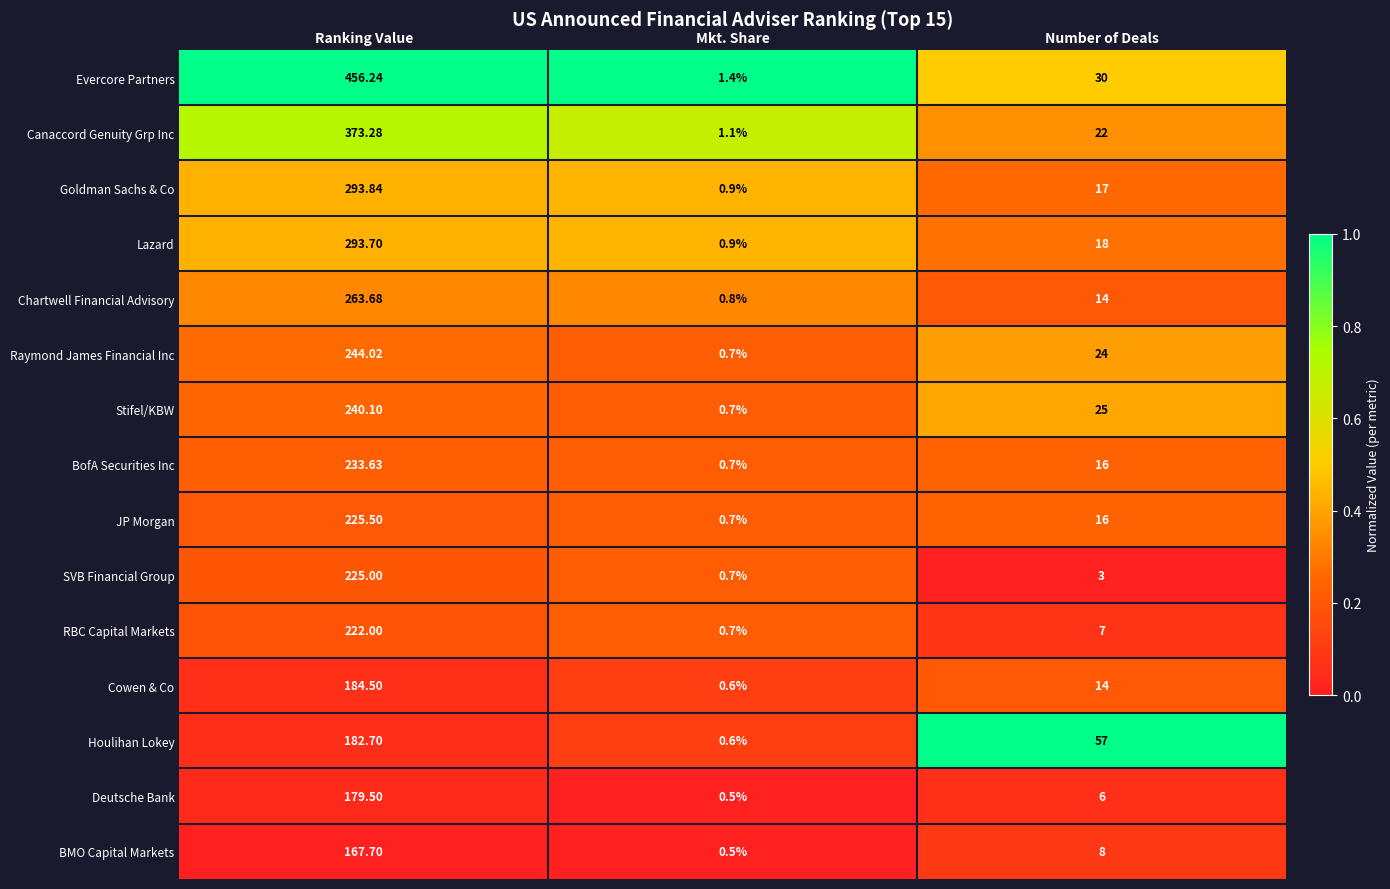

What is the spread (max minus min) of values at Mkt. Share?

0.9